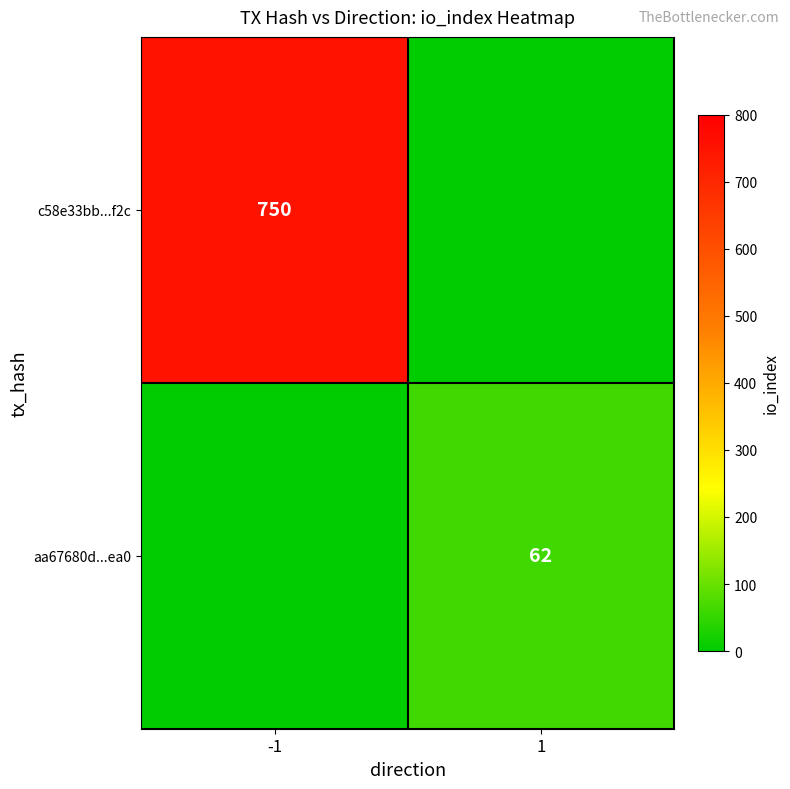

At which category is the sum across all series the highest?

-1